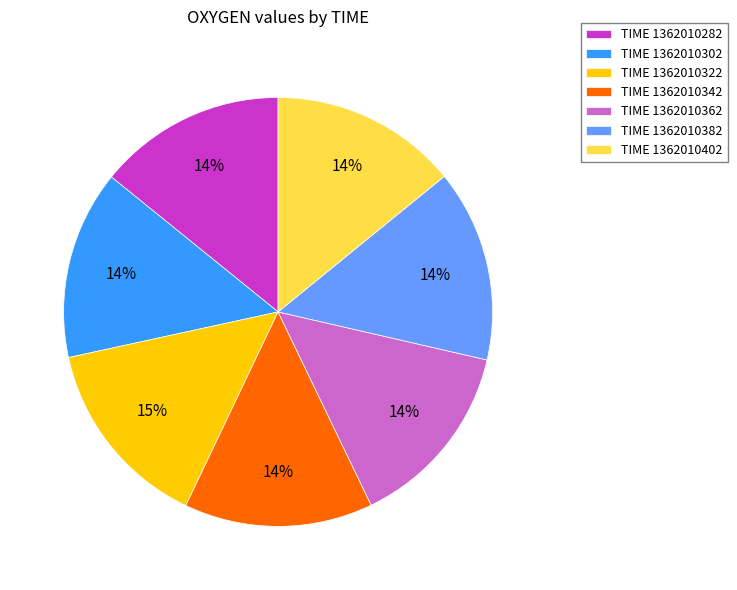

Is it true that TIME 1362010362 is 21% of the pie?

False